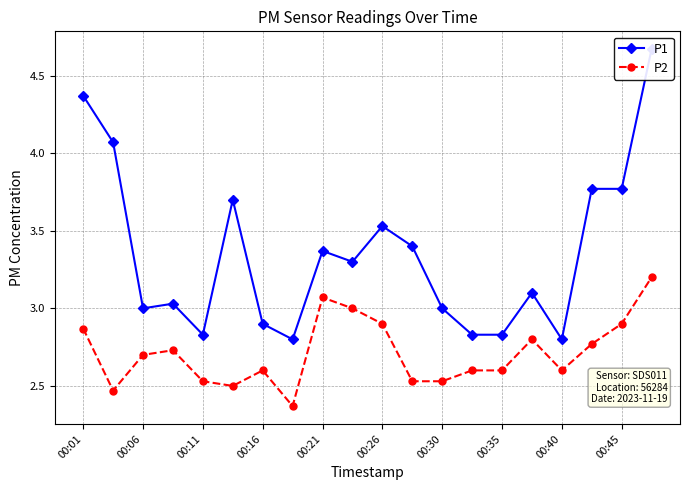

Which category has the highest value across all series?

19